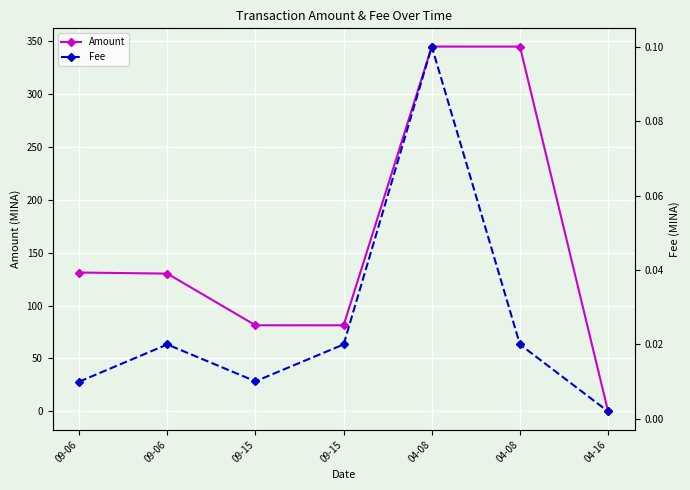

List the series in order of their peak value, lowest first.

Fee, Amount